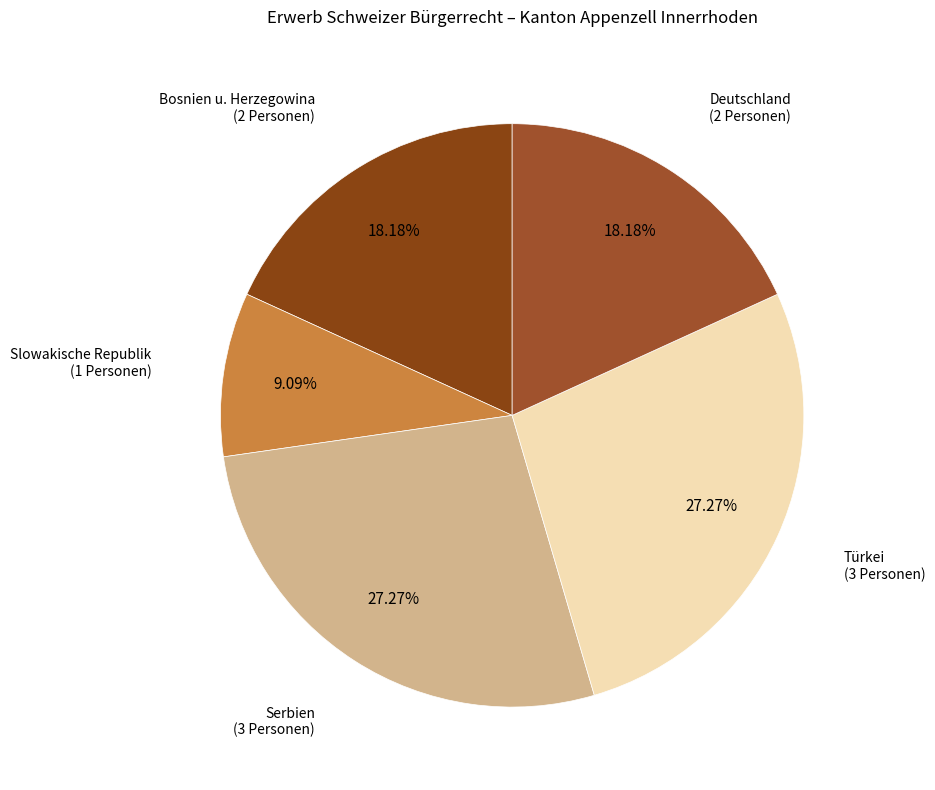

Count the number of slices in the pie.

5